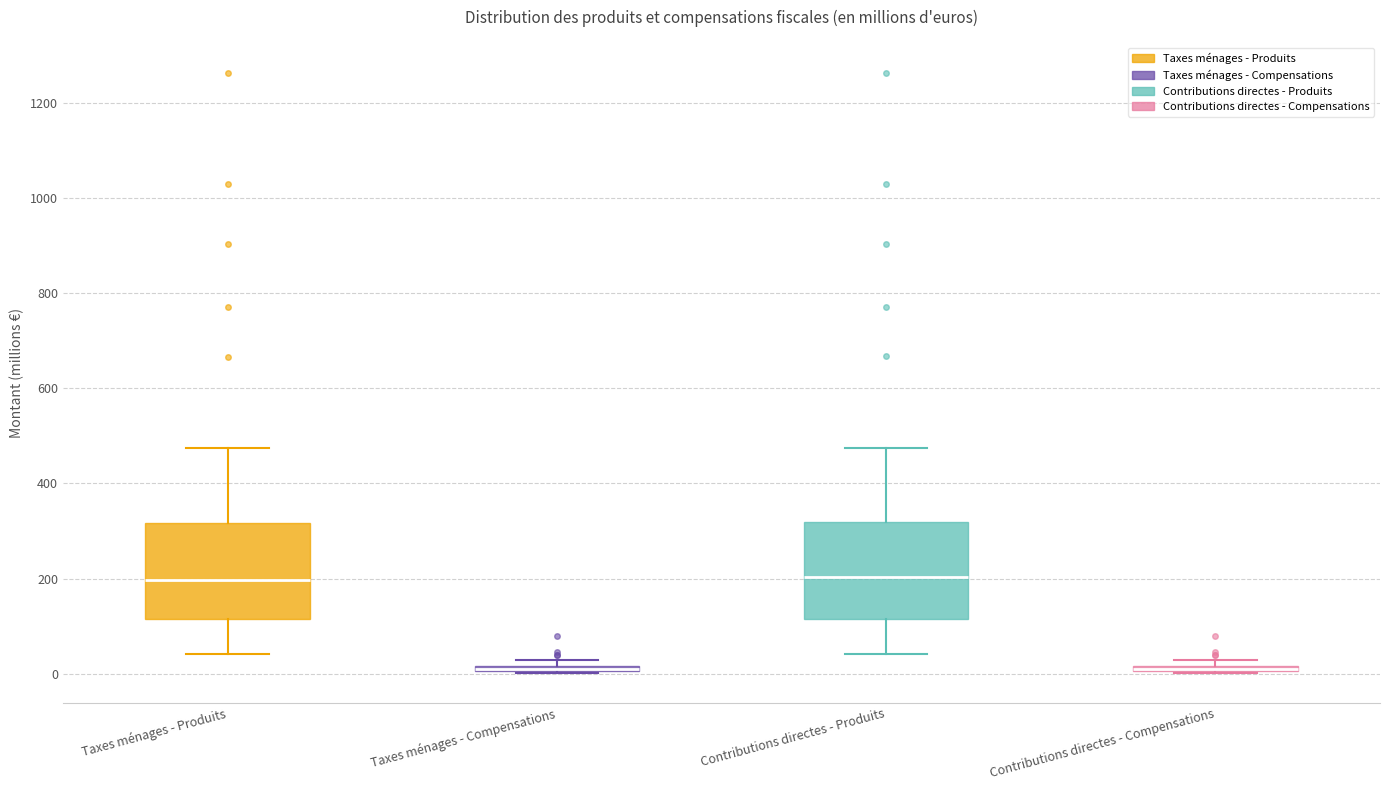

Where is the lower edge of the box for Taxes ménages - Compensations on the y-axis? The values are not printed on the chart, so give them approximately, as read against the axis.

0